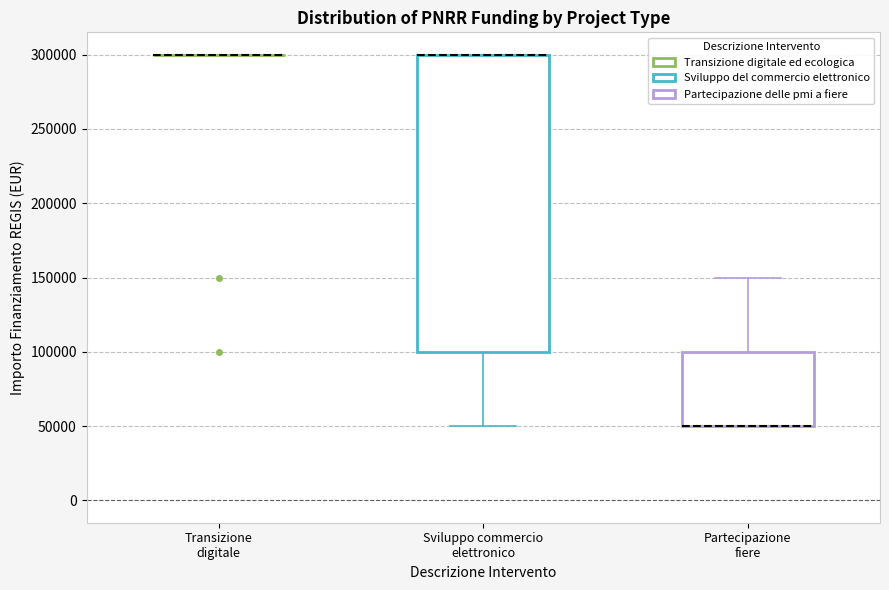

Reading left to right, read every box against the y-axis: the position of its median line, the range the box covers, and the ends of its whiskers. The values are not printed on the chart, so give them approximately, as read against the axis.

Transizione digitale: box collapsed to a line at 300000, whiskers 300000 to 300000
Sviluppo commercio elettronico: median 300000 (drawn on the box's upper edge), box 100000 to 300000, whiskers 50000 to 300000
Partecipazione fiere: median 50000 (drawn on the box's lower edge), box 50000 to 100000, whiskers 50000 to 150000